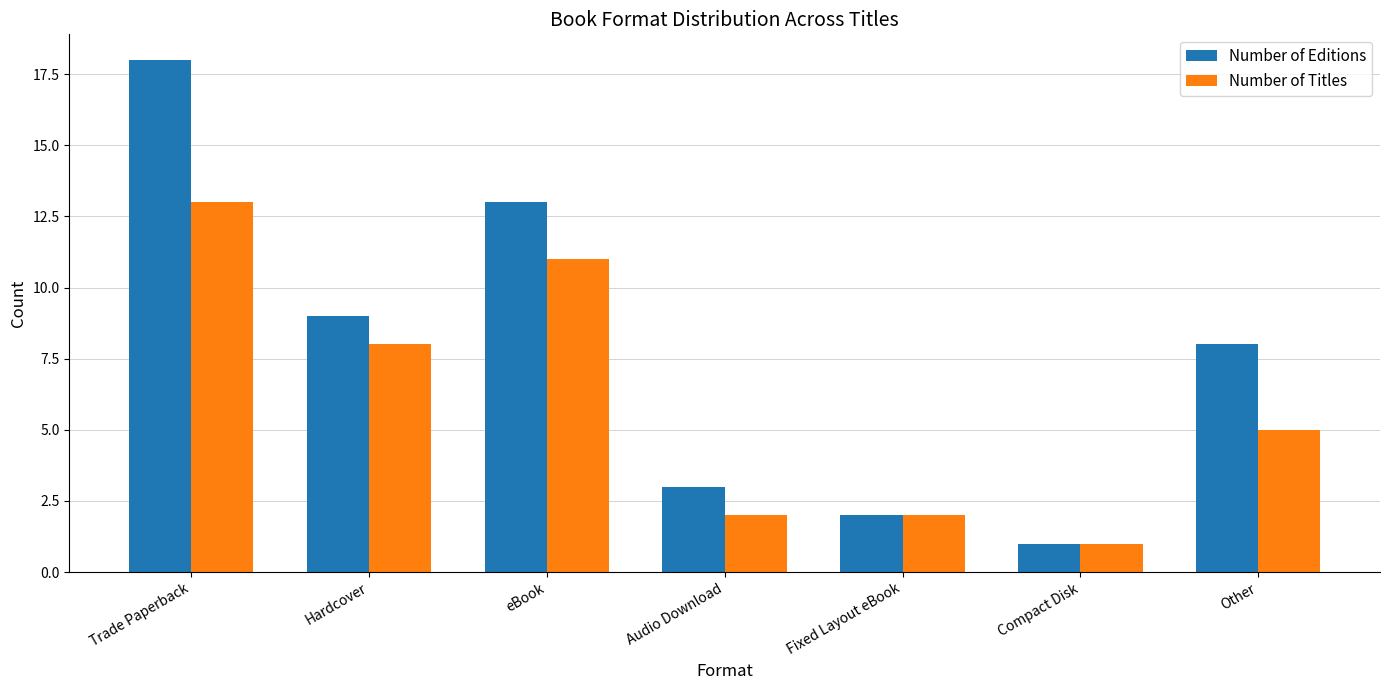

What is the spread (max minus min) of values at Audio Download?

1